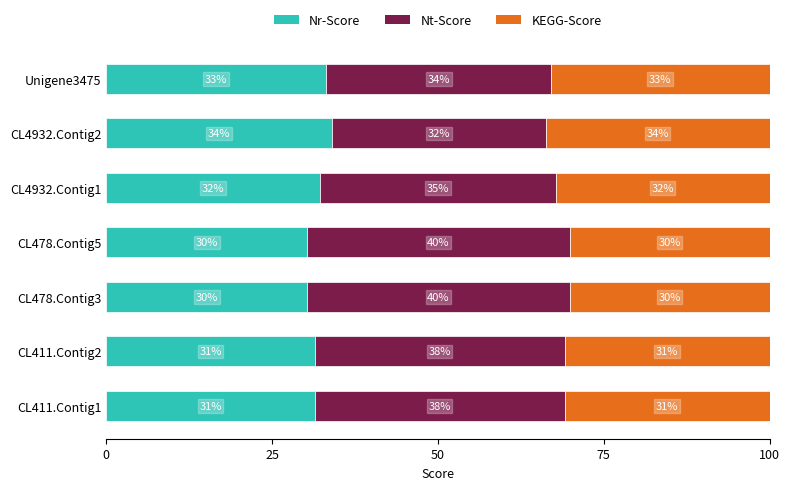

What is the lowest value of the Nr-Score series?

30.3